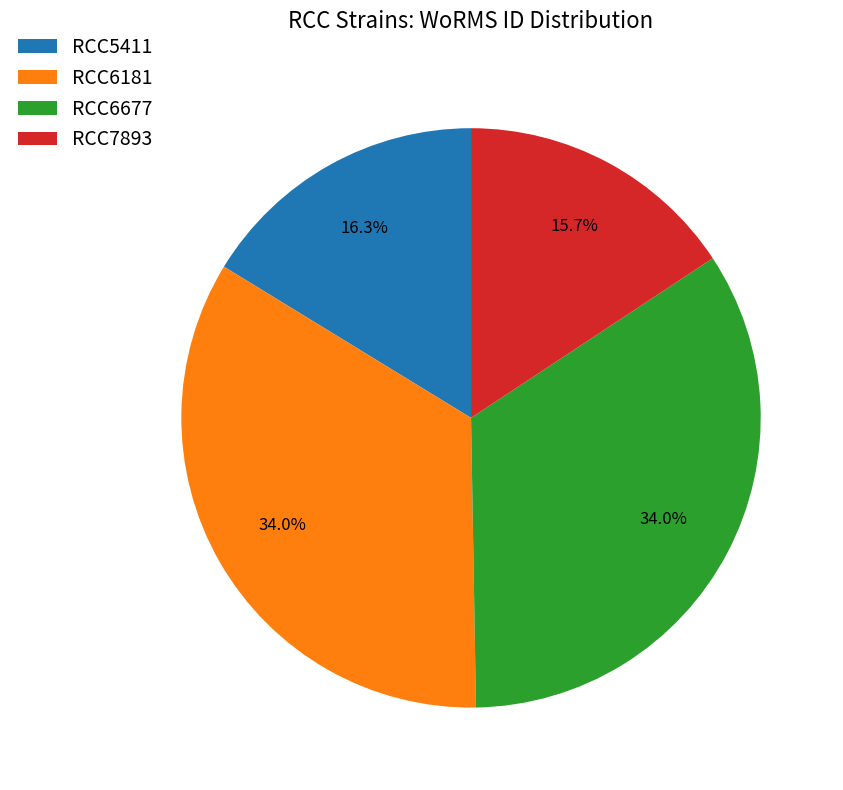

How many slices are in this pie chart?

4